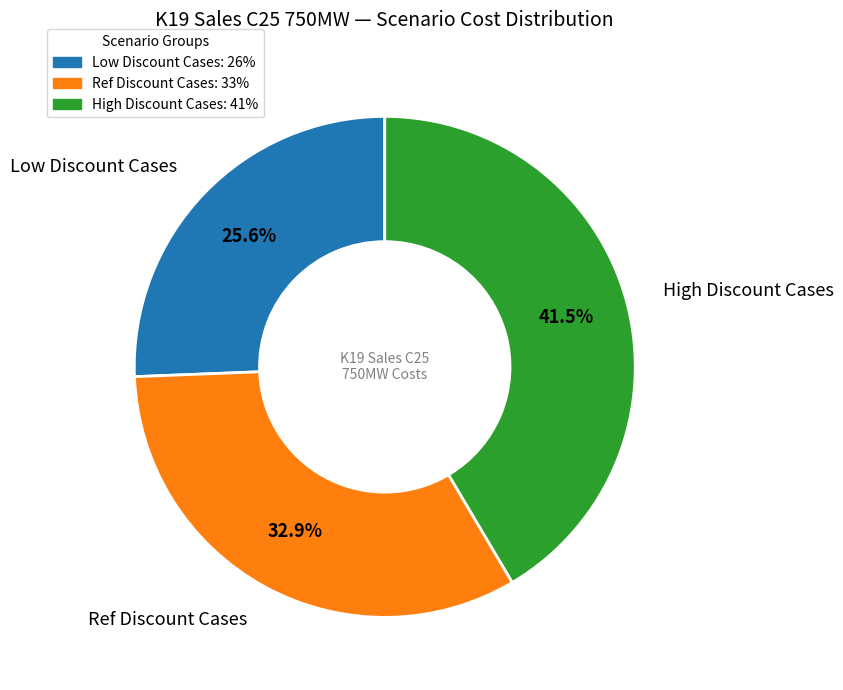

Does any single category account for the majority?

No